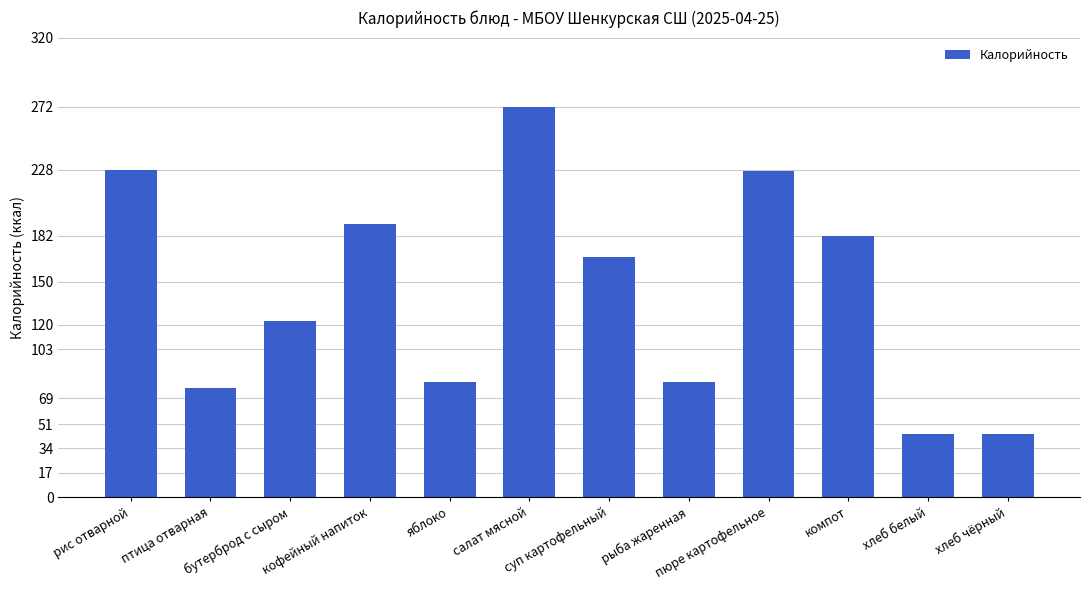

What is the difference between the second highest and second lowest values?

184